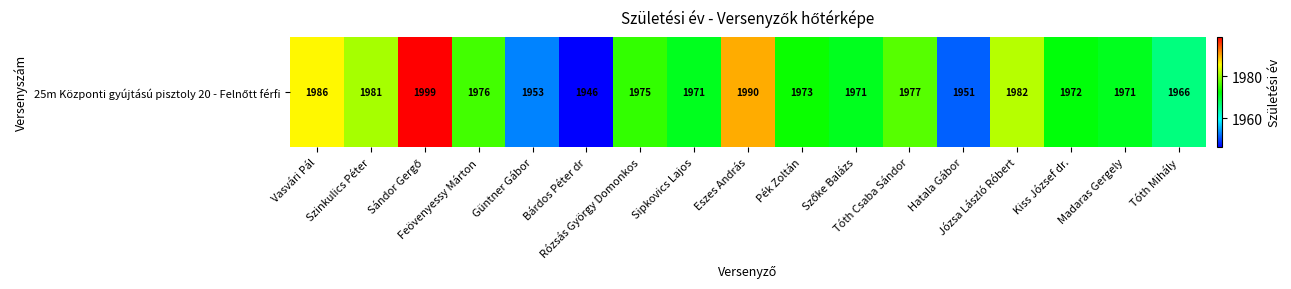

Count the number of categories in the chart.

17